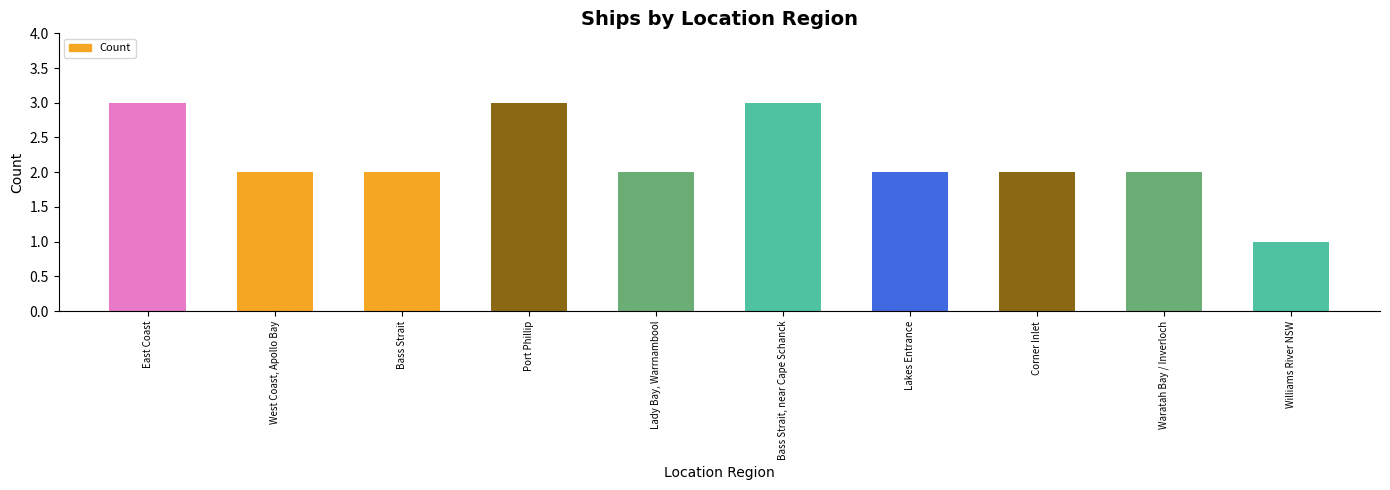

True or false: the data shows 1 at Williams River NSW.

True